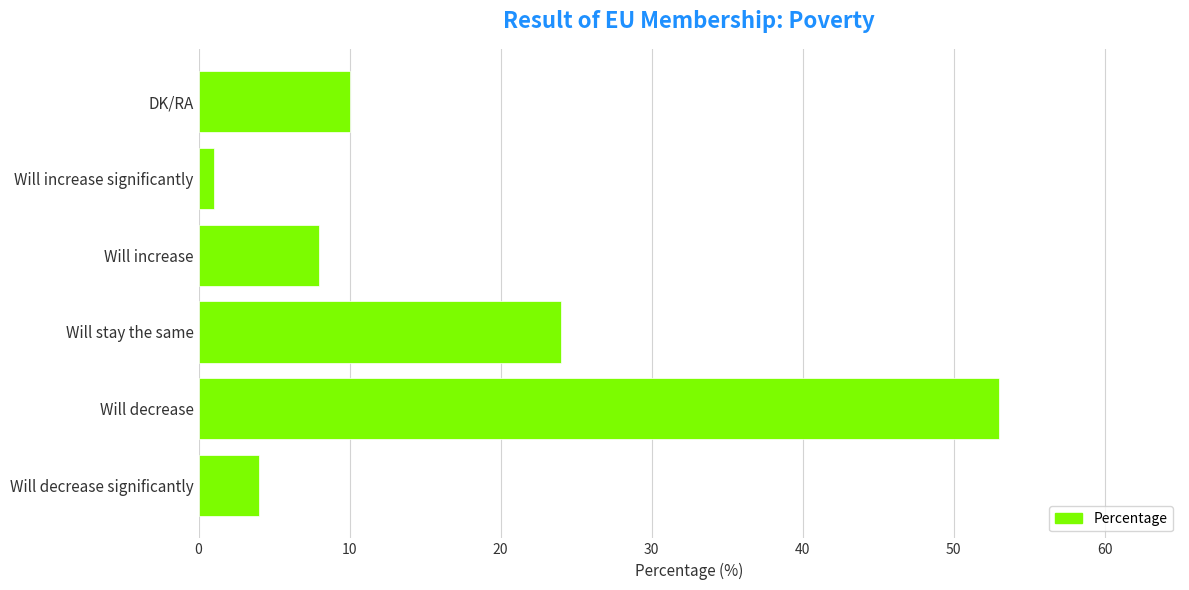

What is the change in value from Will increase to DK/RA?

+2